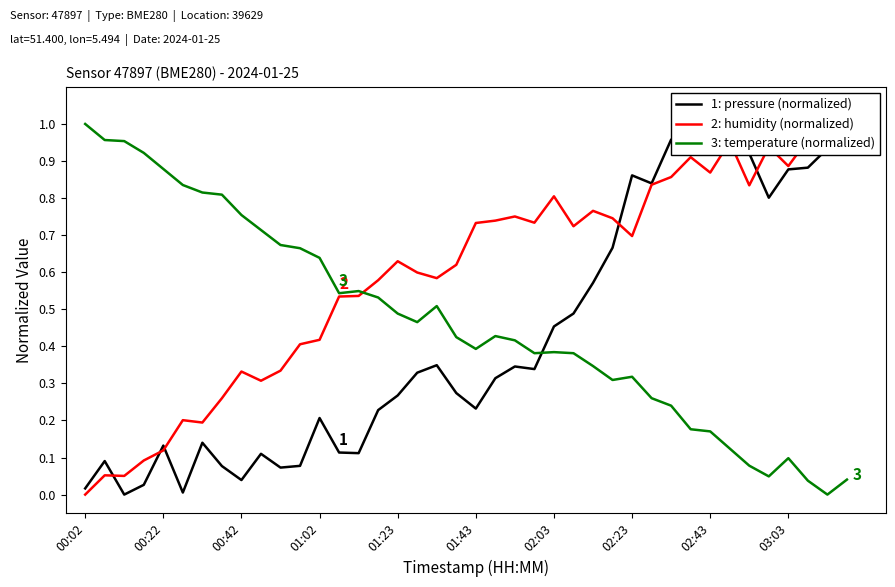

Is it true that 2: humidity (normalized) equals 1.8 at 38?

False